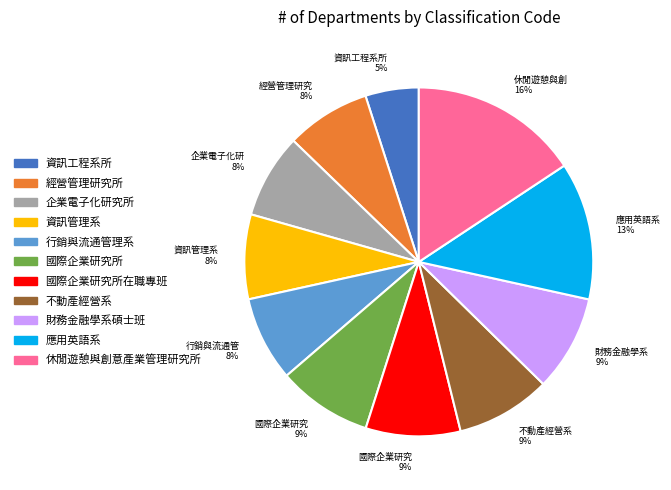

Approximately how many times larger is the value at 國際企業研究所 compared to 休閒遊憩與創意產業管理研究所?

0.6